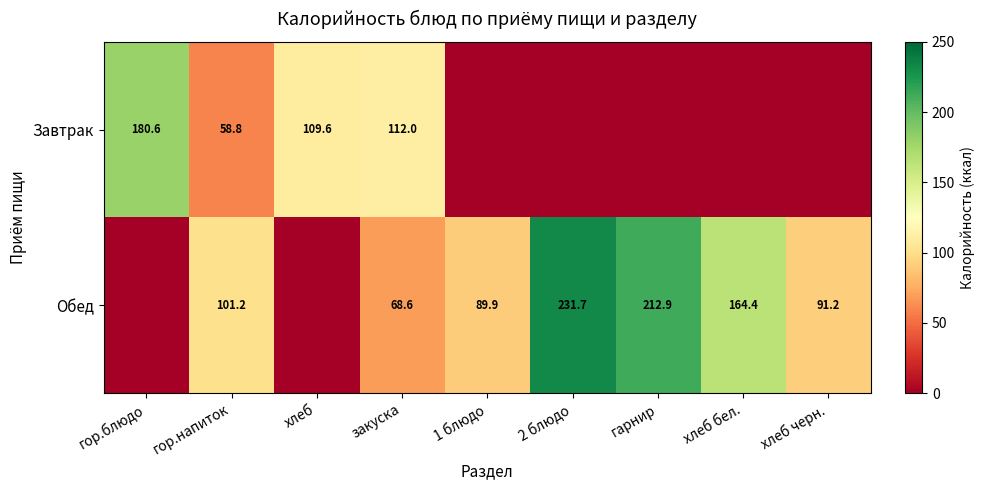

Rank the series at гор.напиток from lowest to highest value.

Завтрак, Обед